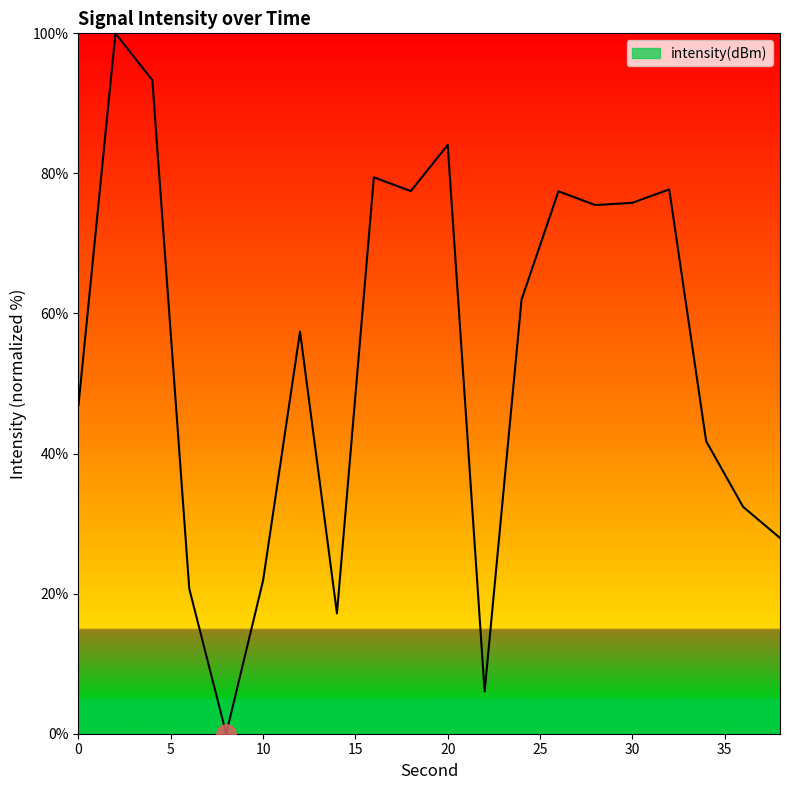

How many lines are shown in the chart?

1